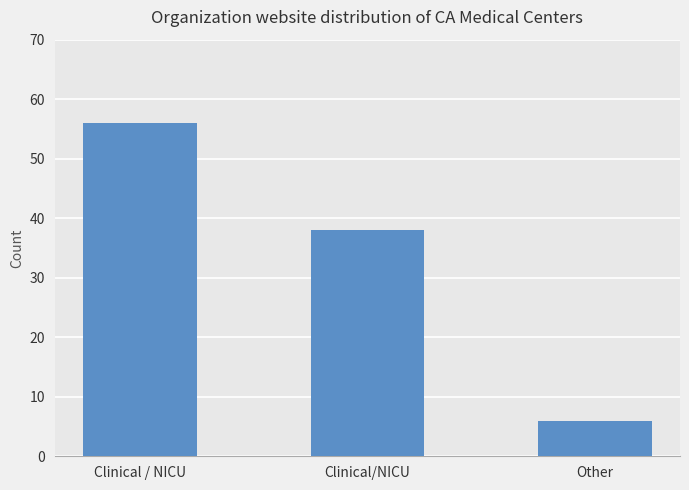

Are the bars horizontal?

No